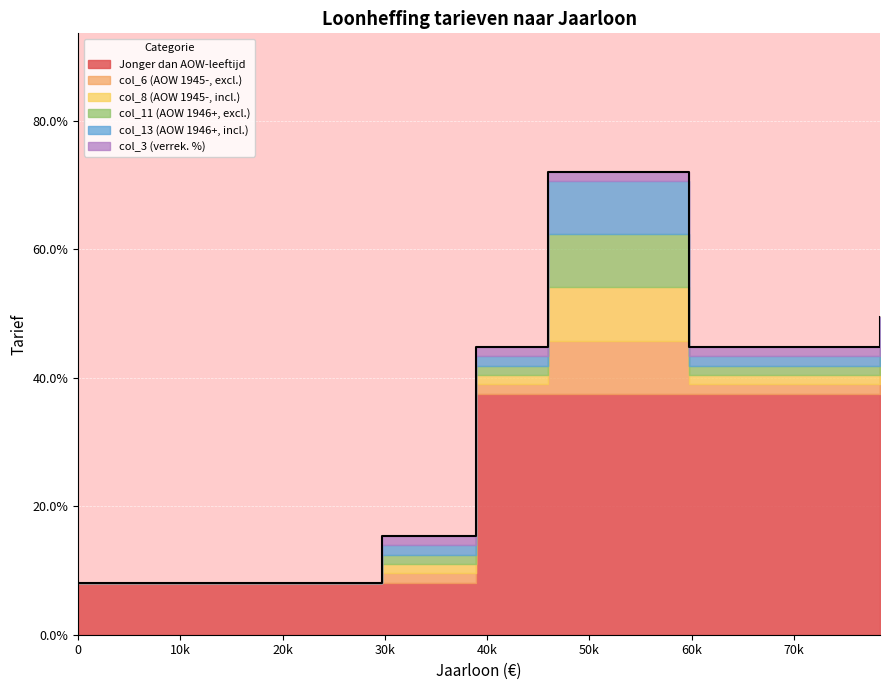

Is the value of col_13 (AOW 1946+, incl.) at 38884.0 greater than the value of col_6 (AOW 1945-, excl.) at 8717.0?

Yes